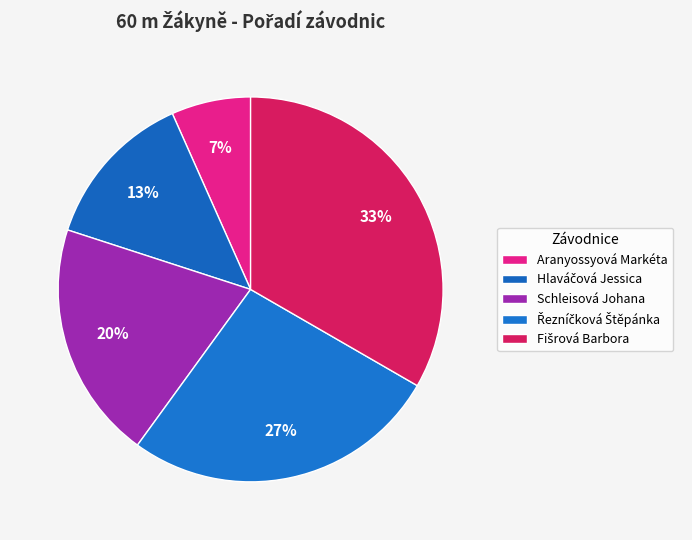

How many segments does this pie chart have?

5